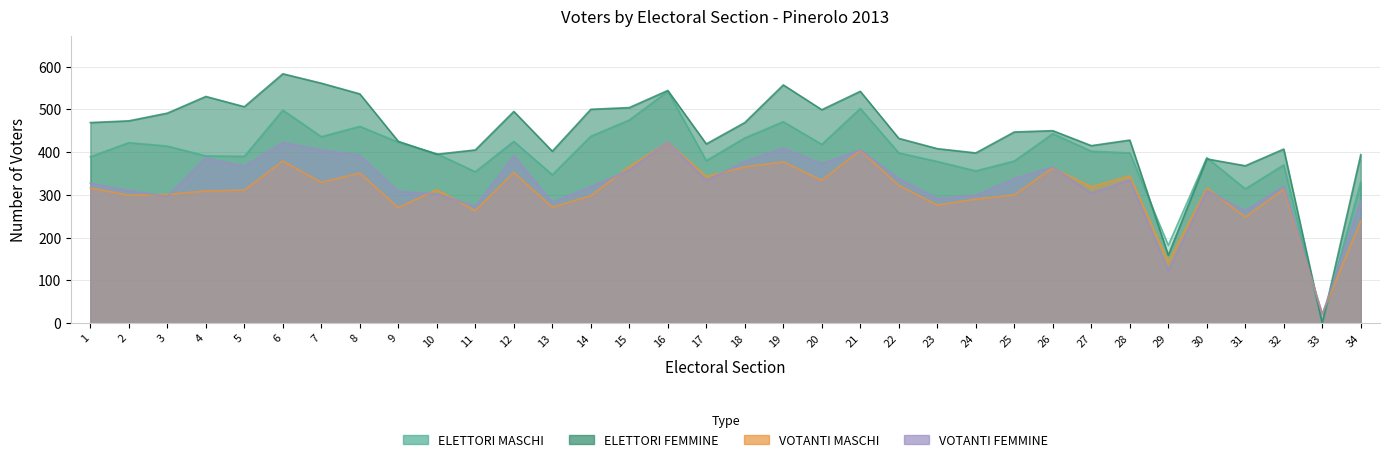

How many interior local peaks does the ELETTORI FEMMINE series have?

10